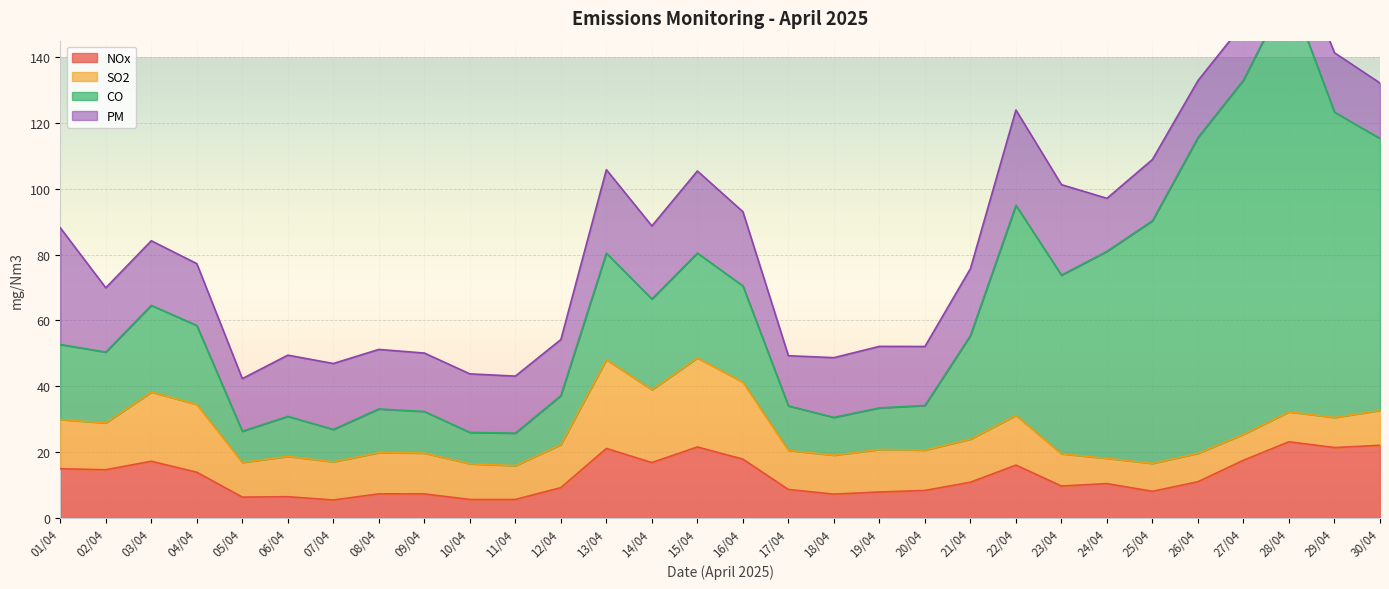

How many lines are shown in the chart?

4